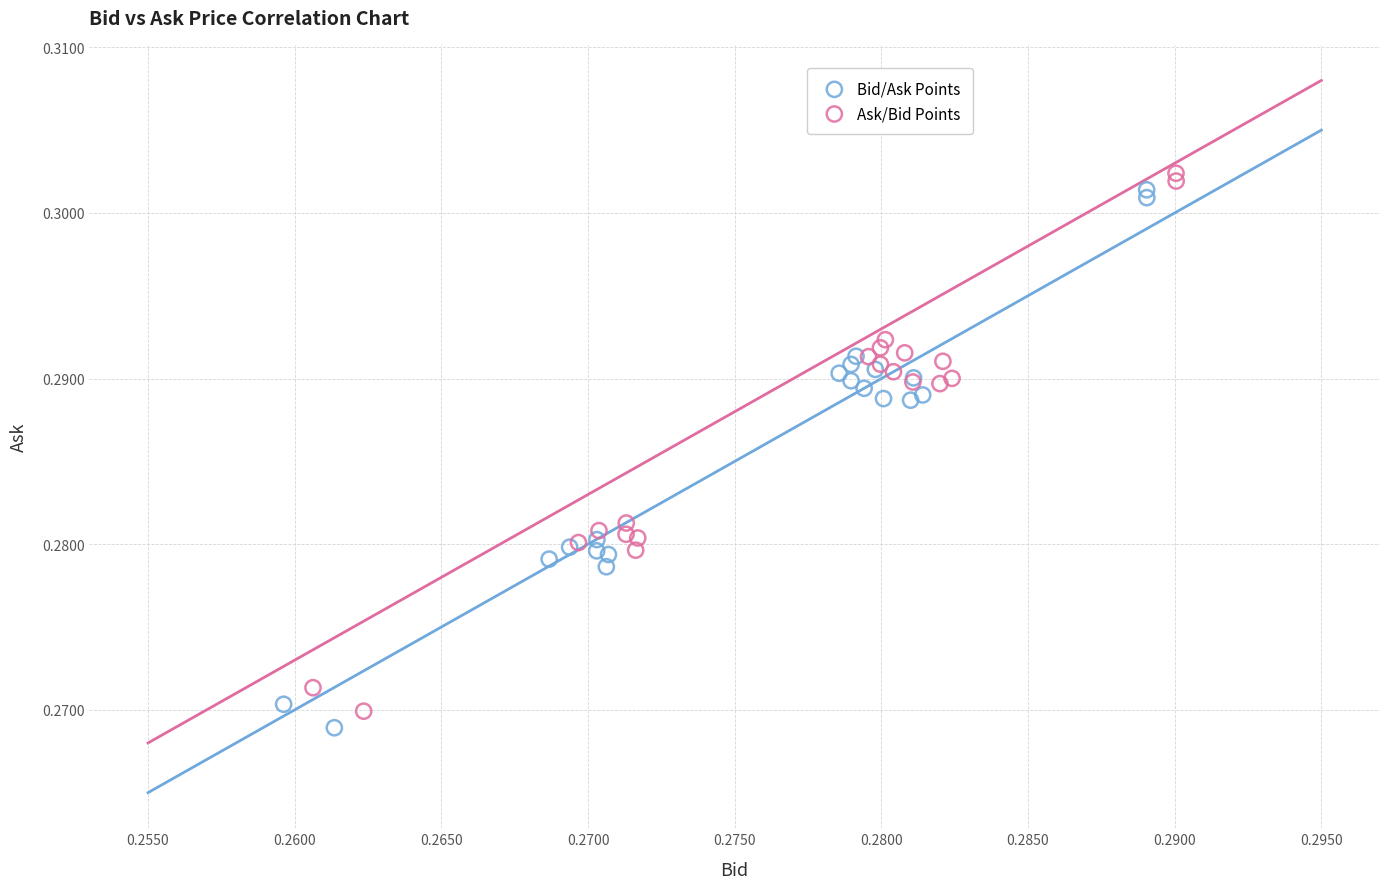

Which series contains the highest Y value?

Ask/Bid Points